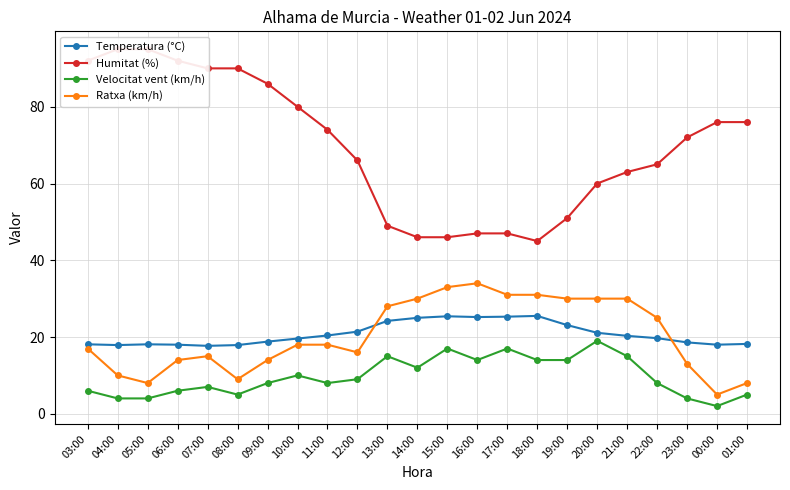

At which label does Velocitat vent (km/h) reach its minimum?

00:00